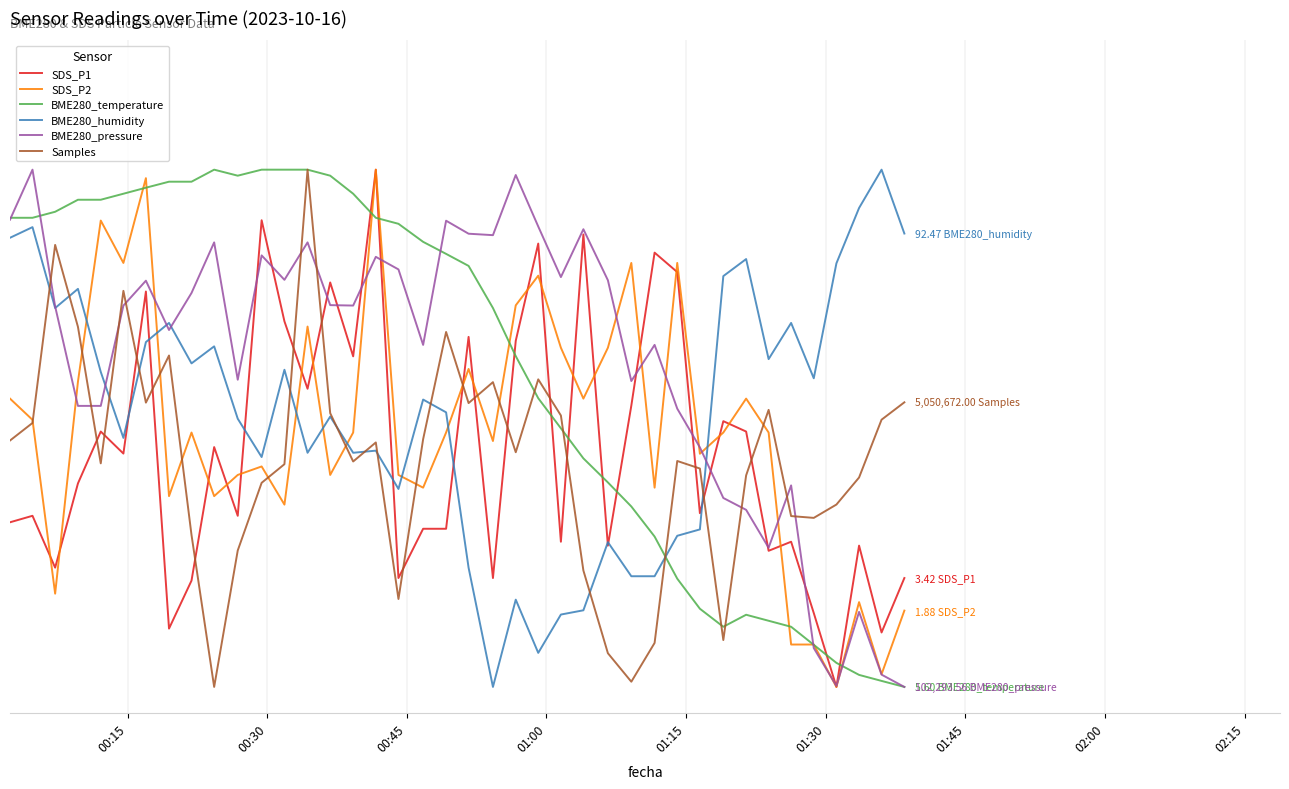

What are all the series names shown in the legend?

SDS_P1, SDS_P2, BME280_temperature, BME280_humidity, BME280_pressure, Samples